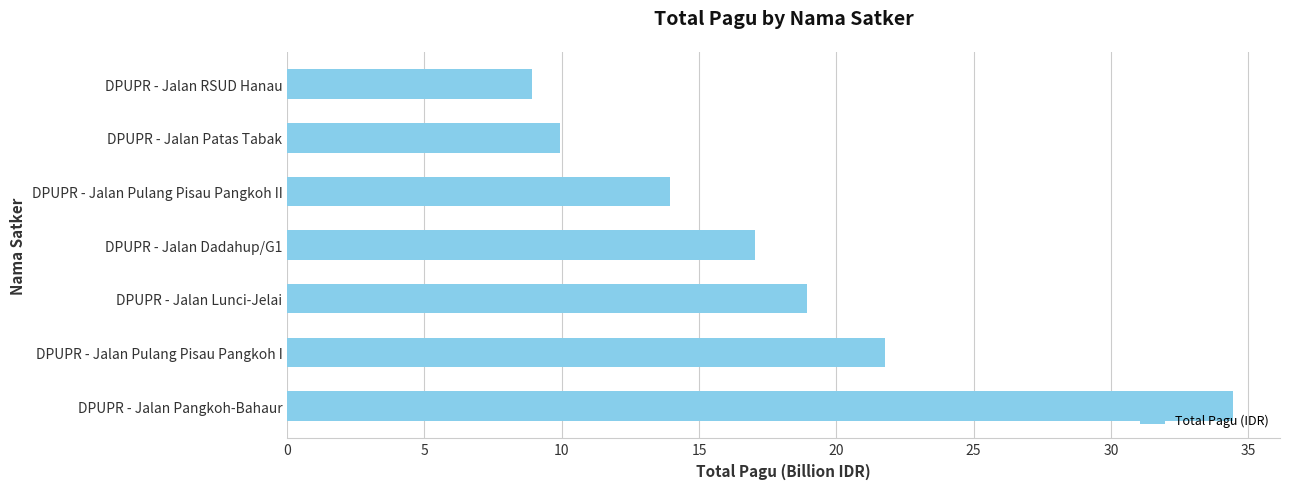

Between DPUPR - Jalan RSUD Hanau and DPUPR - Jalan Pulang Pisau Pangkoh I, which is larger?

DPUPR - Jalan Pulang Pisau Pangkoh I